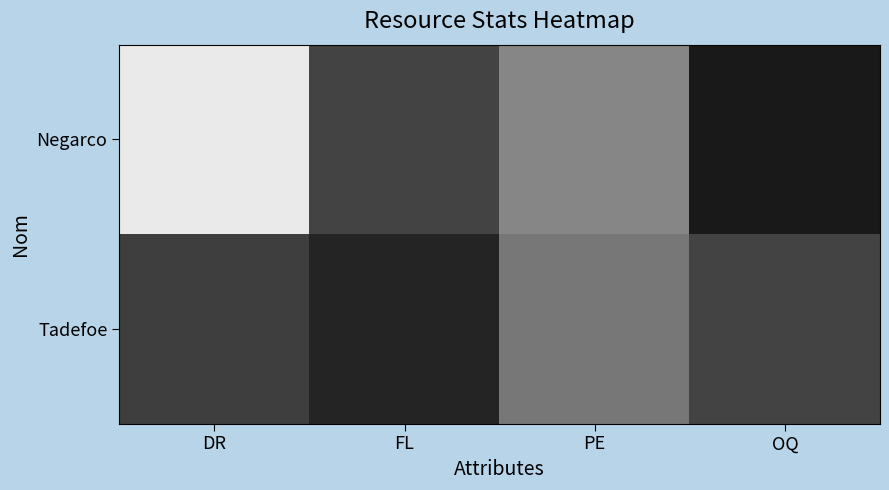

Which series has the largest total across all categories?

Negarco